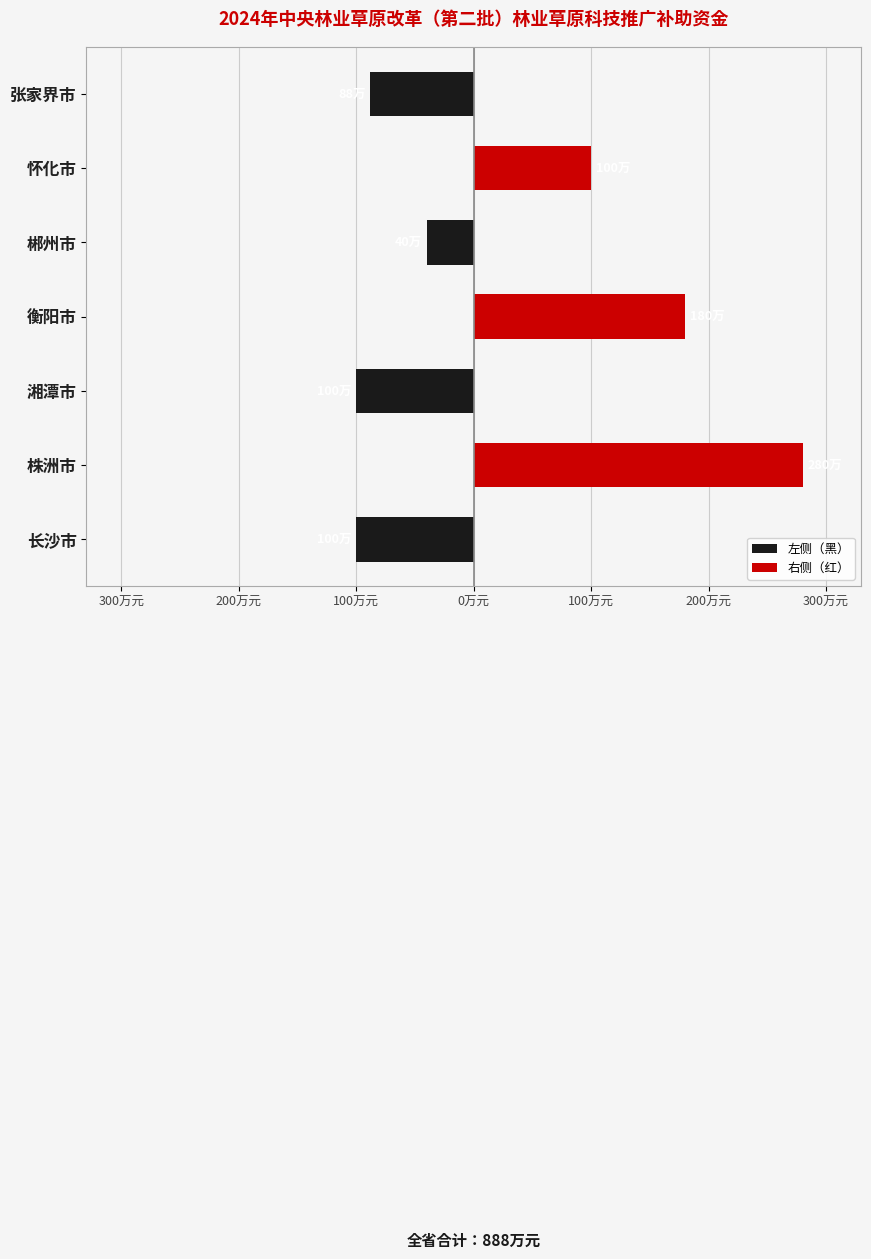

Which series changed the most between 怀化市 and 张家界市?

右侧（红）